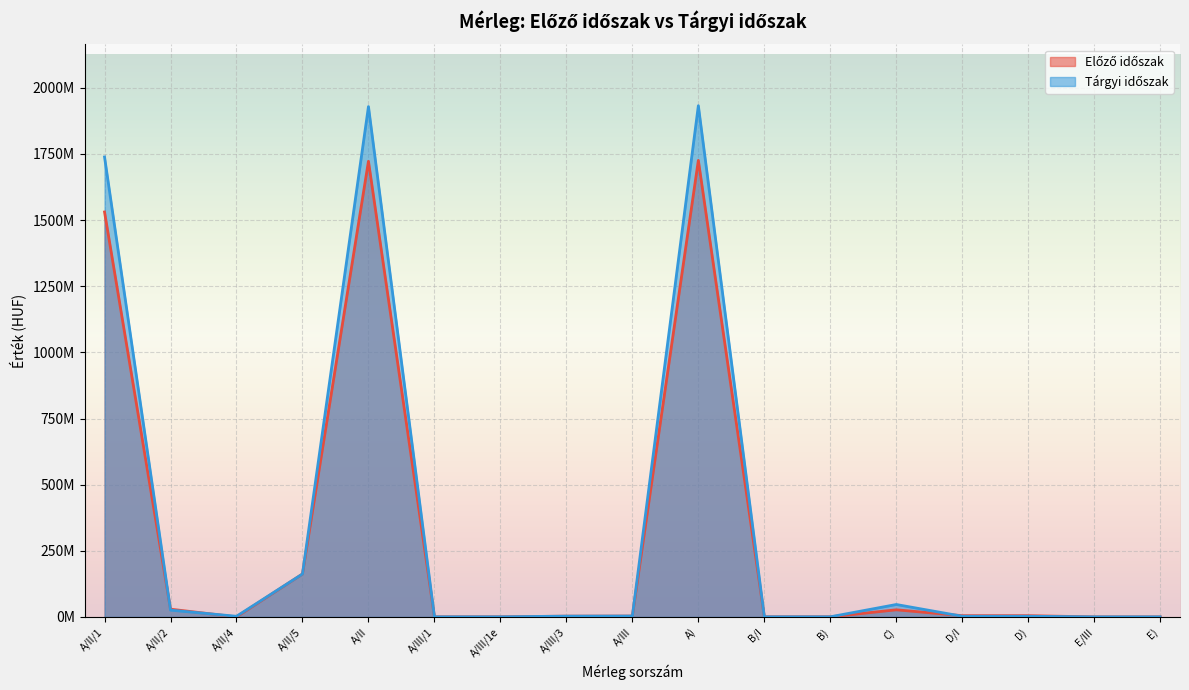

How many interior local peaks does the Előző időszak series have?

3